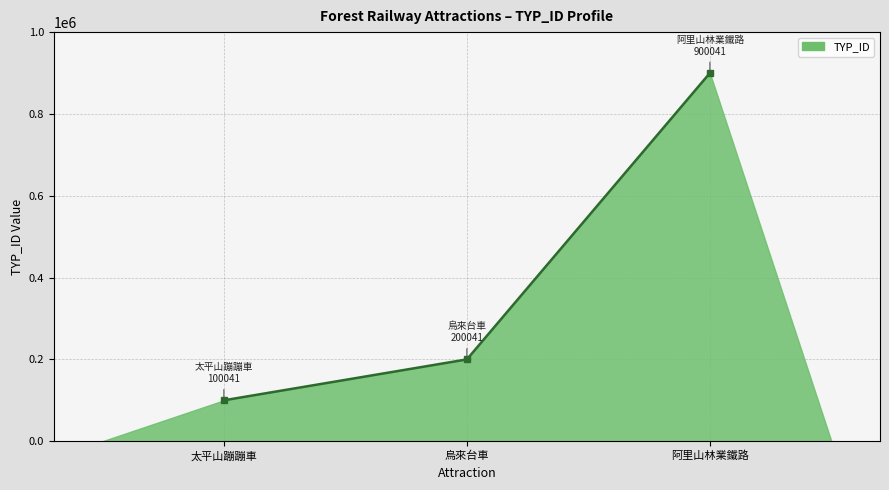

Which has a higher value, 烏來台車 or 太平山蹦蹦車?

烏來台車